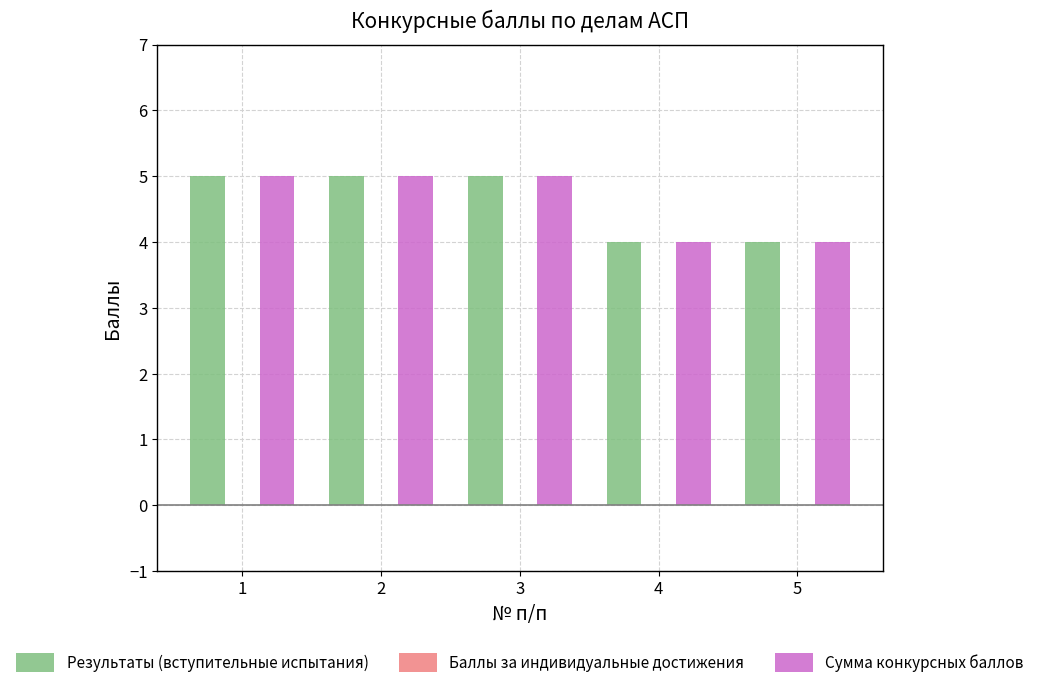

How many bars are there in total?

10